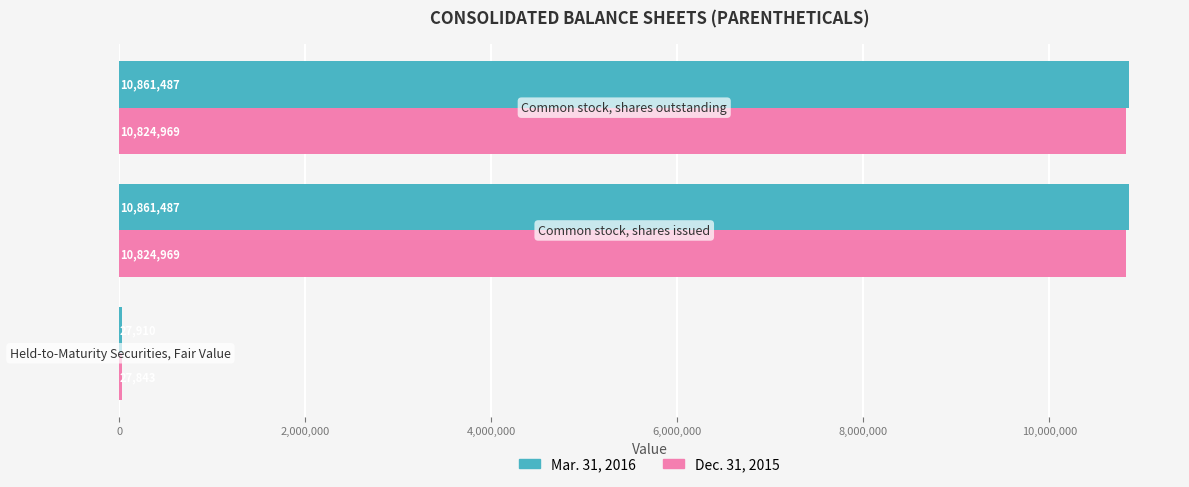

How many Dec. 31, 2015 values are between 27843 and 10824969?

3